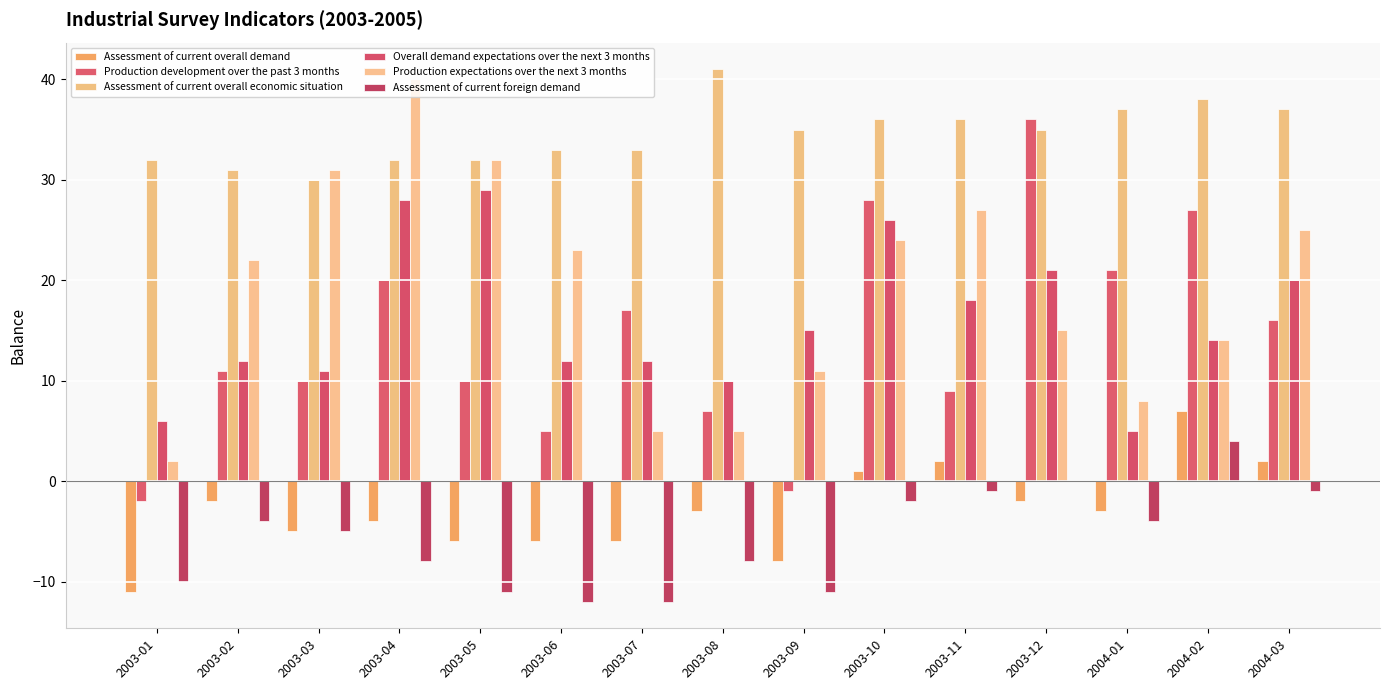

Reading right to left, list all the values displayed in this chart.

Assessment of current overall demand: 2004-03=2	2004-02=7	2004-01=-3	2003-12=-2	2003-11=2	2003-10=1	2003-09=-8	2003-08=-3	2003-07=-6	2003-06=-6	2003-05=-6	2003-04=-4	2003-03=-5	2003-02=-2	2003-01=-11
Production development over the past 3 months: 2004-03=16	2004-02=27	2004-01=21	2003-12=36	2003-11=9	2003-10=28	2003-09=-1	2003-08=7	2003-07=17	2003-06=5	2003-05=10	2003-04=20	2003-03=10	2003-02=11	2003-01=-2
Assessment of current overall economic situation: 2004-03=37	2004-02=38	2004-01=37	2003-12=35	2003-11=36	2003-10=36	2003-09=35	2003-08=41	2003-07=33	2003-06=33	2003-05=32	2003-04=32	2003-03=30	2003-02=31	2003-01=32
Overall demand expectations over the next 3 months: 2004-03=20	2004-02=14	2004-01=5	2003-12=21	2003-11=18	2003-10=26	2003-09=15	2003-08=10	2003-07=12	2003-06=12	2003-05=29	2003-04=28	2003-03=11	2003-02=12	2003-01=6
Production expectations over the next 3 months: 2004-03=25	2004-02=14	2004-01=8	2003-12=15	2003-11=27	2003-10=24	2003-09=11	2003-08=5	2003-07=5	2003-06=23	2003-05=32	2003-04=40	2003-03=31	2003-02=22	2003-01=2
Assessment of current foreign demand: 2004-03=-1	2004-02=4	2004-01=-4	2003-12=0	2003-11=-1	2003-10=-2	2003-09=-11	2003-08=-8	2003-07=-12	2003-06=-12	2003-05=-11	2003-04=-8	2003-03=-5	2003-02=-4	2003-01=-10